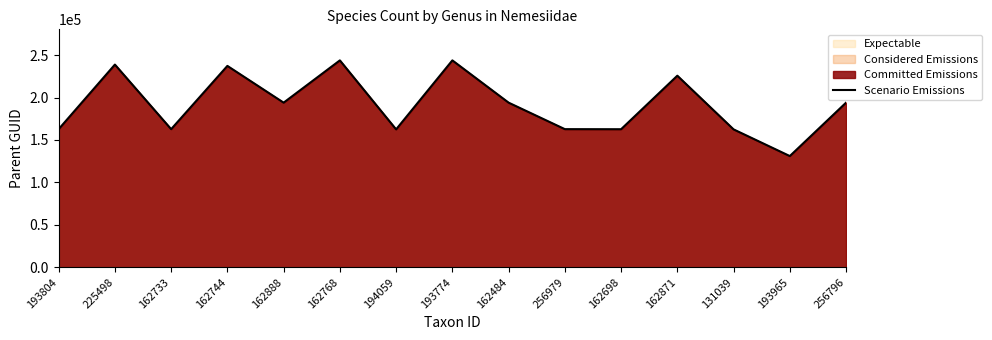

Rank the categories by value from highest to lowest.

162768, 193774, 225498, 162744, 162871, 162888, 162484, 256796, 256979, 193804, 162733, 162698, 194059, 131039, 193965